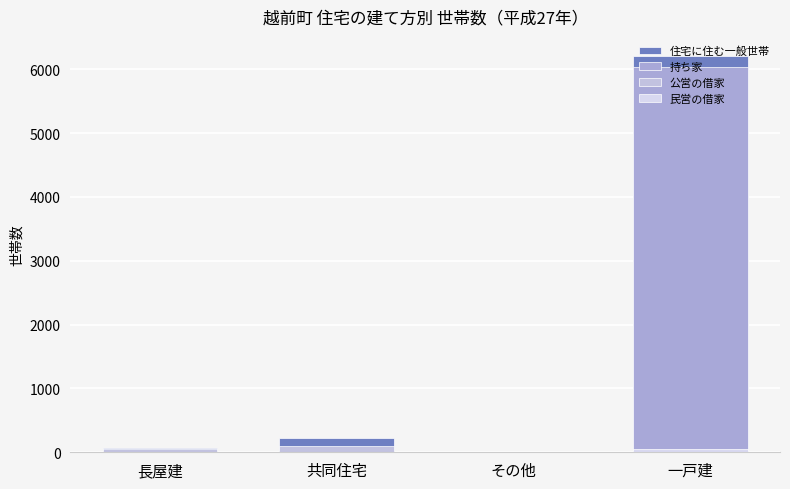

Reading right to left, extract all data points from this chart.

住宅に住む一般世帯: 一戸建=6213	その他=10	共同住宅=223	長屋建=64
持ち家: 一戸建=6036	その他=9	共同住宅=4	長屋建=13
公営の借家: 一戸建=33	その他=0	共同住宅=91	長屋建=48
民営の借家: 一戸建=54	その他=0	共同住宅=0	長屋建=0